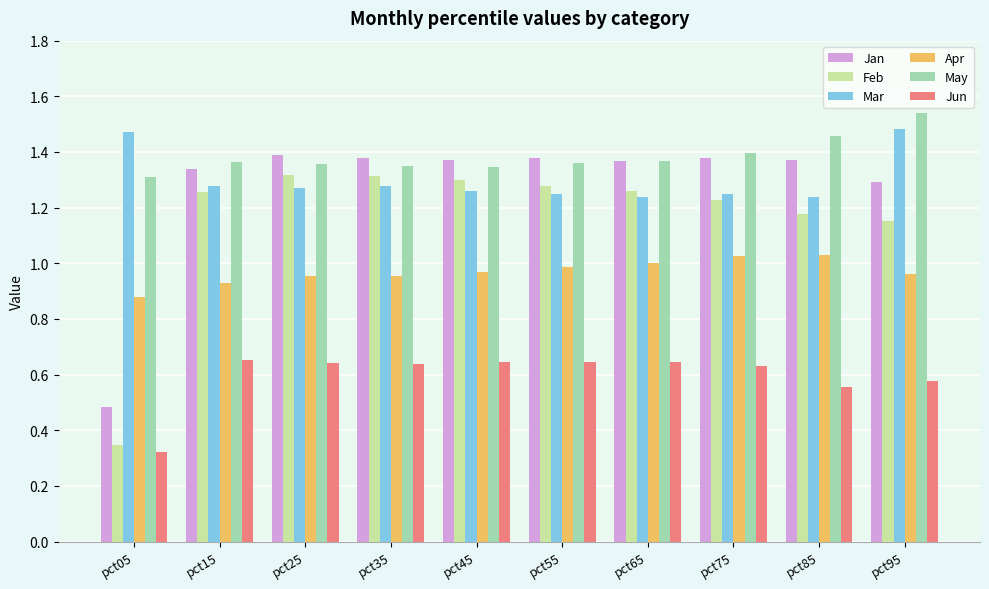

Which series has the widest spread of values?

Feb